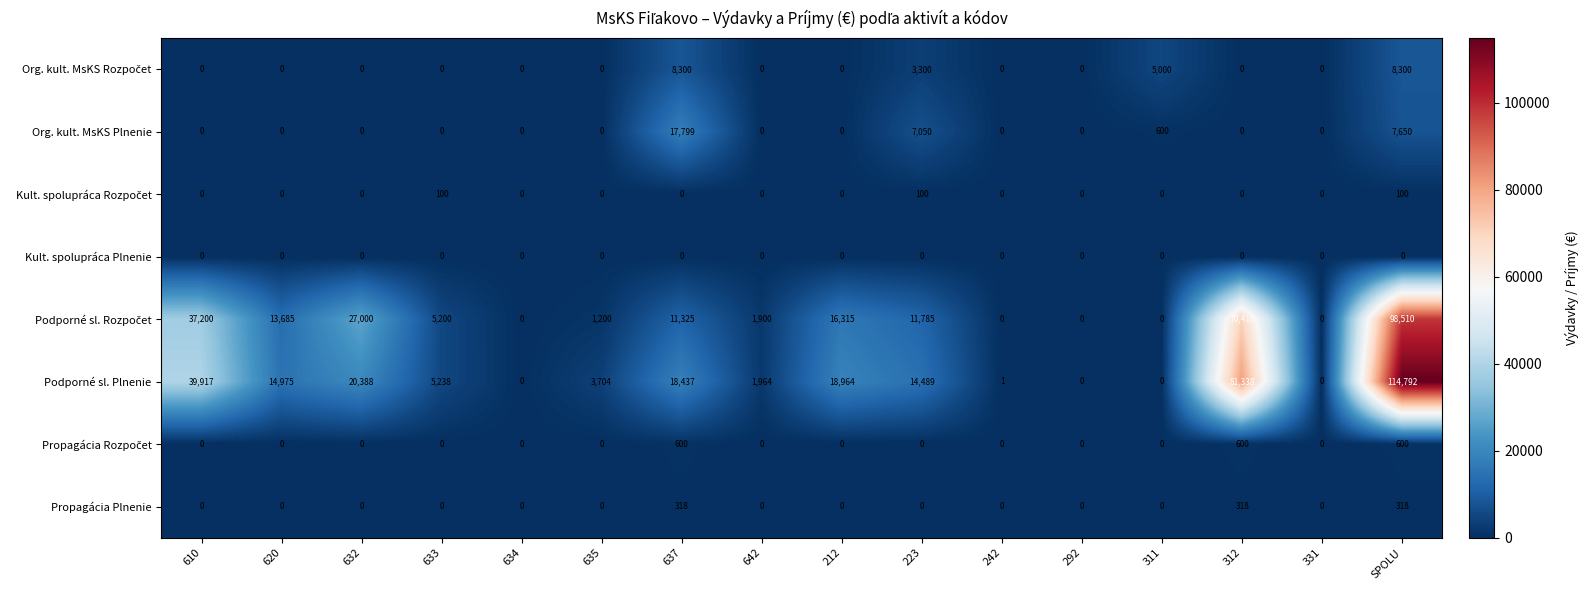

Which series has the largest range (max minus min)?

Podporné sl. Plnenie